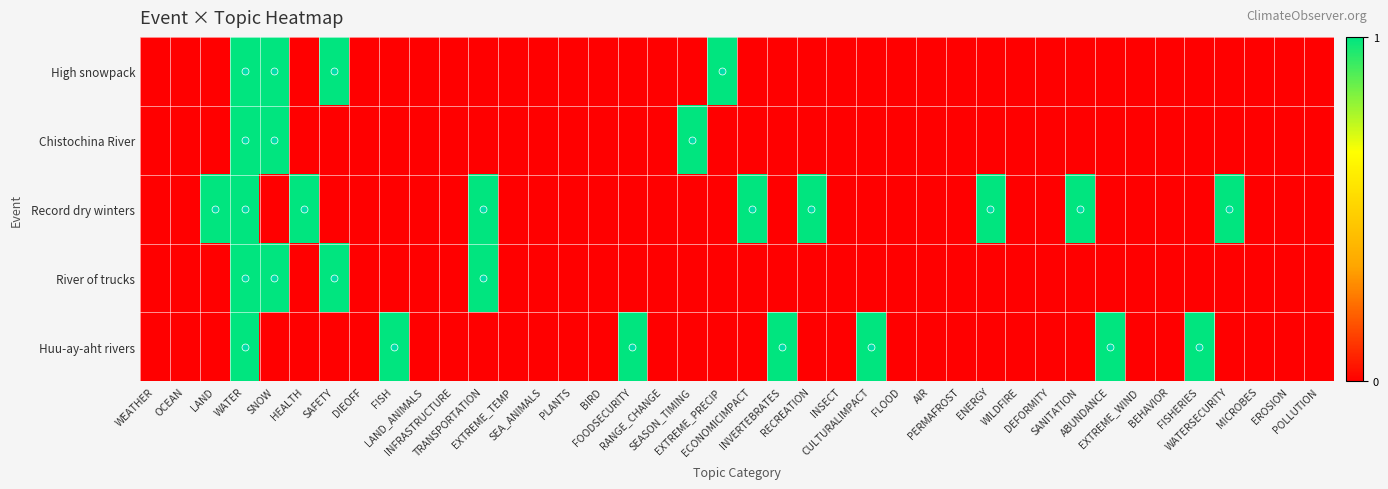

Reading left to right, what are all the values shown in this chart?

High snowpack: WEATHER=0	OCEAN=0	LAND=0	WATER=1	SNOW=1	HEALTH=0	SAFETY=1	DIEOFF=0	FISH=0	LAND_ANIMALS=0	INFRASTRUCTURE=0	TRANSPORTATION=0	EXTREME_TEMP=0	SEA_ANIMALS=0	PLANTS=0	BIRD=0	FOODSECURITY=0	RANGE_CHANGE=0	SEASON_TIMING=0	EXTREME_PRECIP=1	ECONOMICIMPACT=0	INVERTEBRATES=0	RECREATION=0	INSECT=0	CULTURALIMPACT=0	FLOOD=0	AIR=0	PERMAFROST=0	ENERGY=0	WILDFIRE=0	DEFORMITY=0	SANITATION=0	ABUNDANCE=0	EXTREME_WIND=0	BEHAVIOR=0	FISHERIES=0	WATERSECURITY=0	MICROBES=0	EROSION=0	POLLUTION=0
Chistochina River: WEATHER=0	OCEAN=0	LAND=0	WATER=1	SNOW=1	HEALTH=0	SAFETY=0	DIEOFF=0	FISH=0	LAND_ANIMALS=0	INFRASTRUCTURE=0	TRANSPORTATION=0	EXTREME_TEMP=0	SEA_ANIMALS=0	PLANTS=0	BIRD=0	FOODSECURITY=0	RANGE_CHANGE=0	SEASON_TIMING=1	EXTREME_PRECIP=0	ECONOMICIMPACT=0	INVERTEBRATES=0	RECREATION=0	INSECT=0	CULTURALIMPACT=0	FLOOD=0	AIR=0	PERMAFROST=0	ENERGY=0	WILDFIRE=0	DEFORMITY=0	SANITATION=0	ABUNDANCE=0	EXTREME_WIND=0	BEHAVIOR=0	FISHERIES=0	WATERSECURITY=0	MICROBES=0	EROSION=0	POLLUTION=0
Record dry winters: WEATHER=0	OCEAN=0	LAND=1	WATER=1	SNOW=0	HEALTH=1	SAFETY=0	DIEOFF=0	FISH=0	LAND_ANIMALS=0	INFRASTRUCTURE=0	TRANSPORTATION=1	EXTREME_TEMP=0	SEA_ANIMALS=0	PLANTS=0	BIRD=0	FOODSECURITY=0	RANGE_CHANGE=0	SEASON_TIMING=0	EXTREME_PRECIP=0	ECONOMICIMPACT=1	INVERTEBRATES=0	RECREATION=1	INSECT=0	CULTURALIMPACT=0	FLOOD=0	AIR=0	PERMAFROST=0	ENERGY=1	WILDFIRE=0	DEFORMITY=0	SANITATION=1	ABUNDANCE=0	EXTREME_WIND=0	BEHAVIOR=0	FISHERIES=0	WATERSECURITY=1	MICROBES=0	EROSION=0	POLLUTION=0
River of trucks: WEATHER=0	OCEAN=0	LAND=0	WATER=1	SNOW=1	HEALTH=0	SAFETY=1	DIEOFF=0	FISH=0	LAND_ANIMALS=0	INFRASTRUCTURE=0	TRANSPORTATION=1	EXTREME_TEMP=0	SEA_ANIMALS=0	PLANTS=0	BIRD=0	FOODSECURITY=0	RANGE_CHANGE=0	SEASON_TIMING=0	EXTREME_PRECIP=0	ECONOMICIMPACT=0	INVERTEBRATES=0	RECREATION=0	INSECT=0	CULTURALIMPACT=0	FLOOD=0	AIR=0	PERMAFROST=0	ENERGY=0	WILDFIRE=0	DEFORMITY=0	SANITATION=0	ABUNDANCE=0	EXTREME_WIND=0	BEHAVIOR=0	FISHERIES=0	WATERSECURITY=0	MICROBES=0	EROSION=0	POLLUTION=0
Huu-ay-aht rivers: WEATHER=0	OCEAN=0	LAND=0	WATER=1	SNOW=0	HEALTH=0	SAFETY=0	DIEOFF=0	FISH=1	LAND_ANIMALS=0	INFRASTRUCTURE=0	TRANSPORTATION=0	EXTREME_TEMP=0	SEA_ANIMALS=0	PLANTS=0	BIRD=0	FOODSECURITY=1	RANGE_CHANGE=0	SEASON_TIMING=0	EXTREME_PRECIP=0	ECONOMICIMPACT=0	INVERTEBRATES=1	RECREATION=0	INSECT=0	CULTURALIMPACT=1	FLOOD=0	AIR=0	PERMAFROST=0	ENERGY=0	WILDFIRE=0	DEFORMITY=0	SANITATION=0	ABUNDANCE=1	EXTREME_WIND=0	BEHAVIOR=0	FISHERIES=1	WATERSECURITY=0	MICROBES=0	EROSION=0	POLLUTION=0